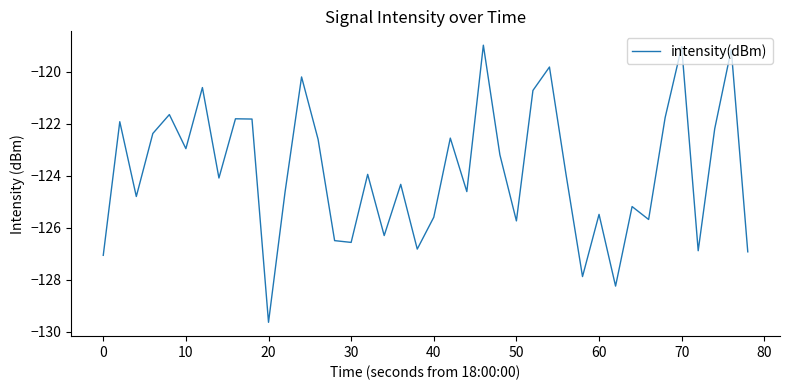

Reading left to right, what are all the values shown in this chart?

-127.1	-121.9	-124.8	-122.4	-121.7	-123.0	-120.6	-124.1	-121.8	-121.8	-129.6	-124.6	-120.2	-122.6	-126.5	-126.6	-123.9	-126.3	-124.3	-126.8	-125.6	-122.6	-124.6	-119.0	-123.2	-125.7	-120.7	-119.8	-123.9	-127.9	-125.5	-128.2	-125.2	-125.7	-121.8	-119.0	-126.9	-122.2	-119.1	-126.9